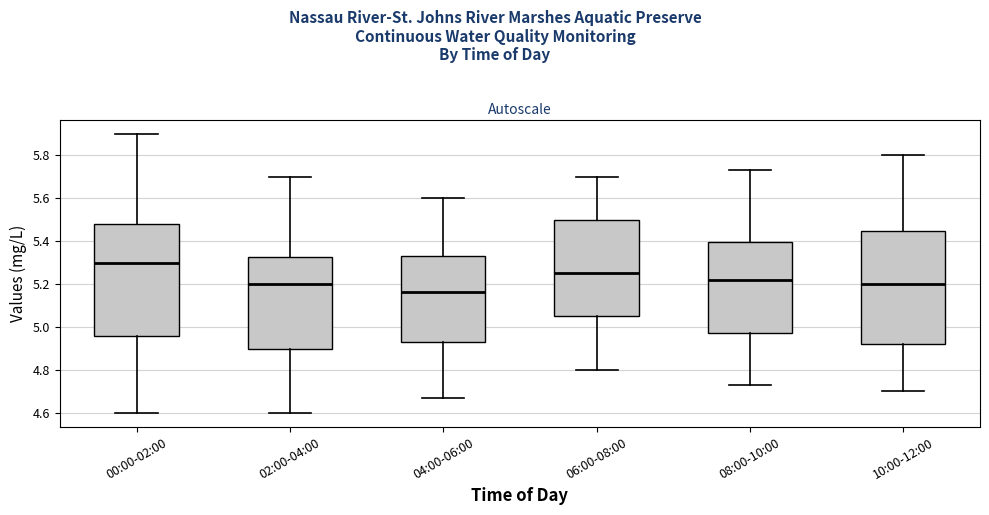

Where does the upper whisker of the box for 08:00-10:00 end on the y-axis? The values are not printed on the chart, so give them approximately, as read against the axis.

5.74